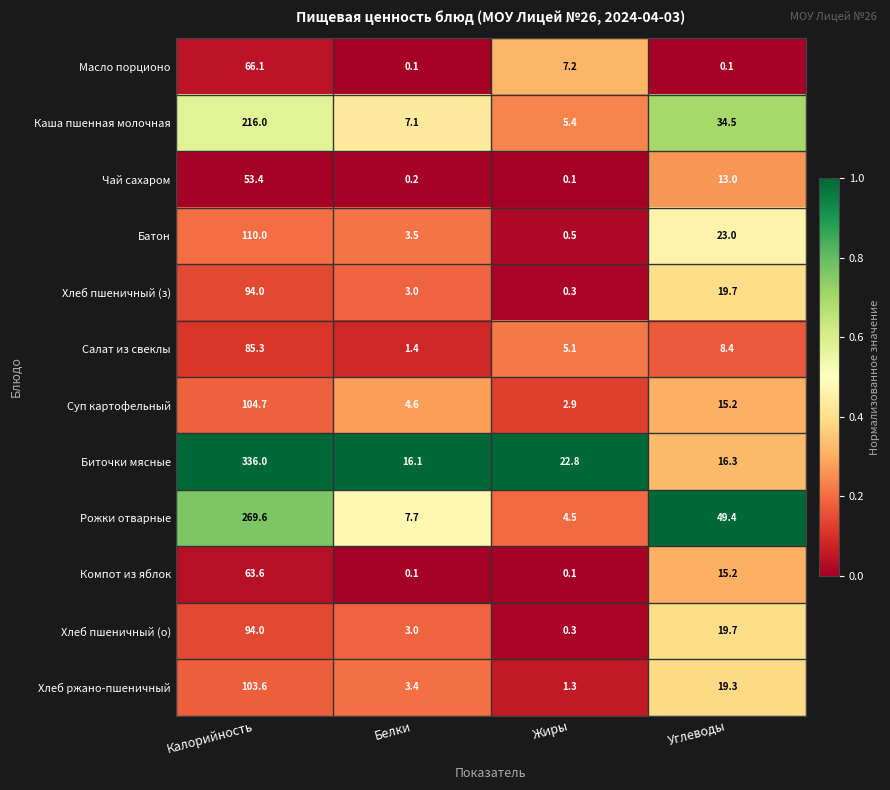

At which category is the sum across all series the highest?

Калорийность